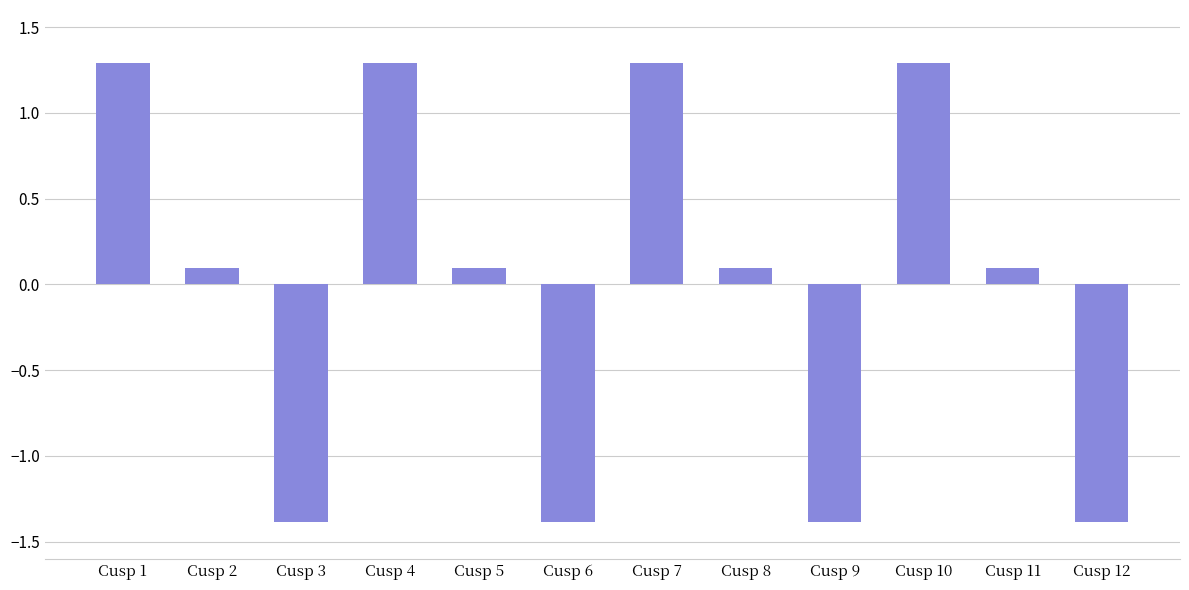

What is the maximum value shown in the chart?

1.3